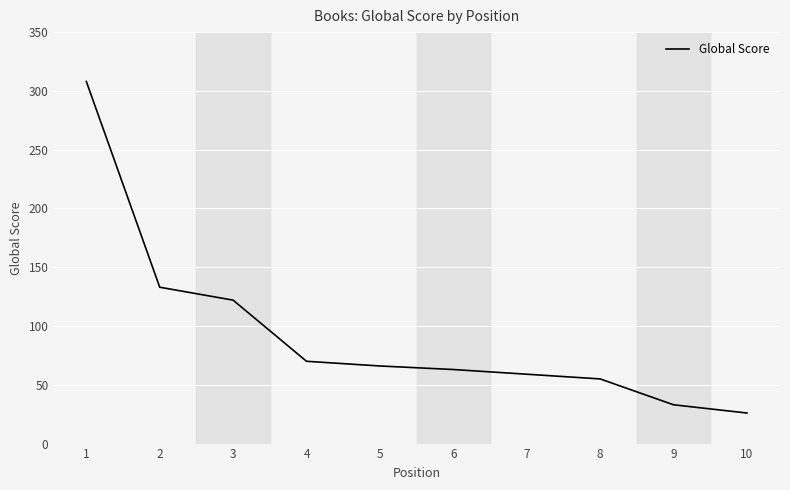

What is the difference between the second highest and second lowest values?

100